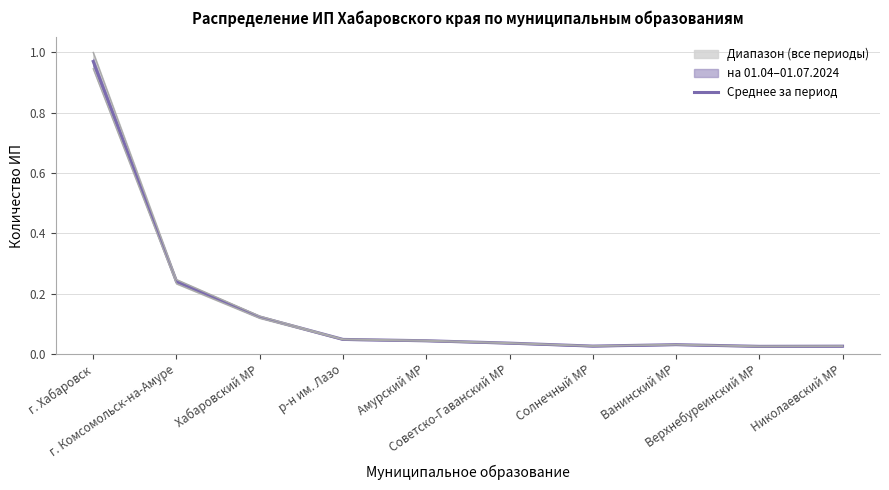

Where is the data nearest to the value 0?

Верхнебуреинский МР